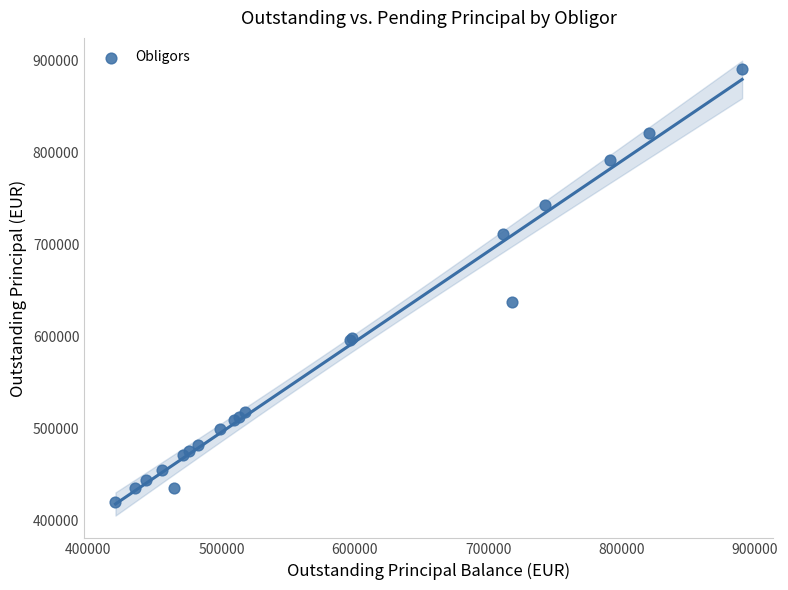

What Y value in the scatter plot is closest to 655445?

637689.5